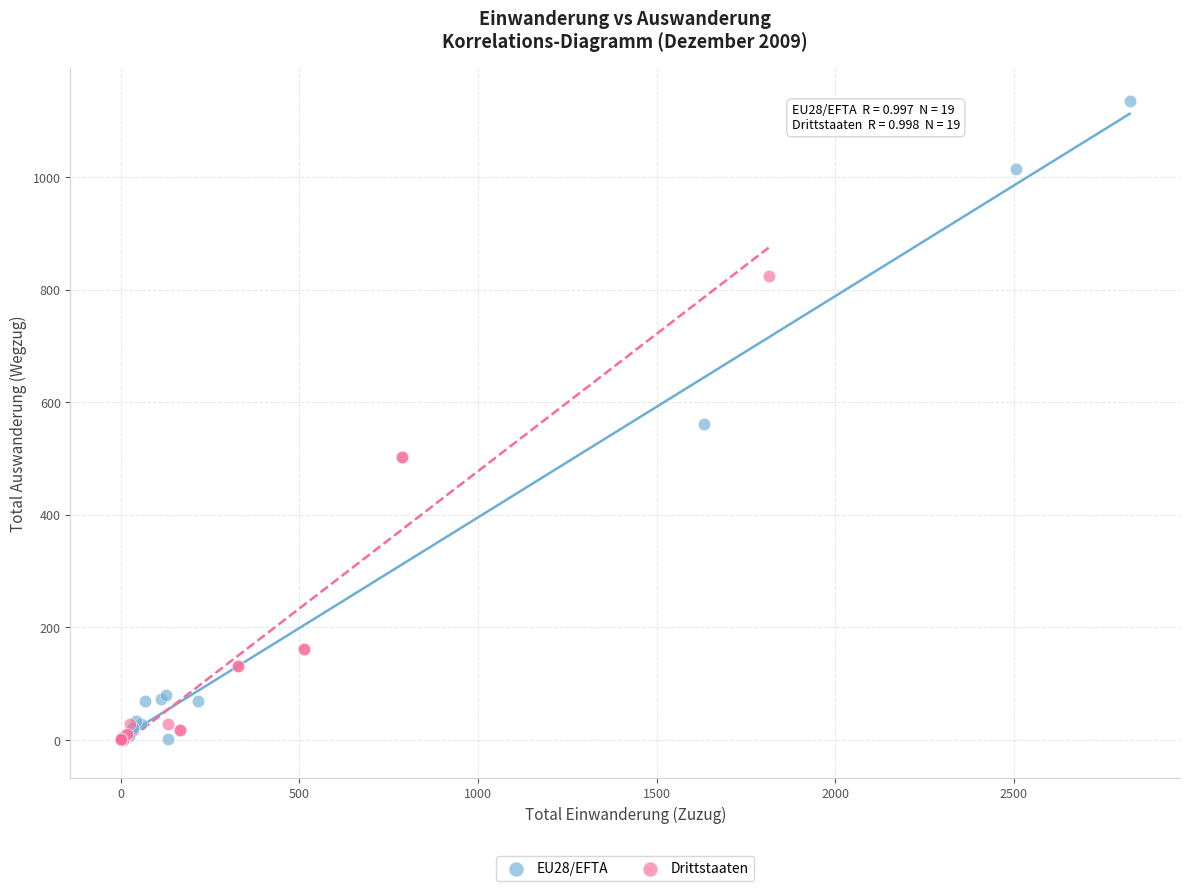

Which series has the largest Y range (max minus min)?

EU28/EFTA